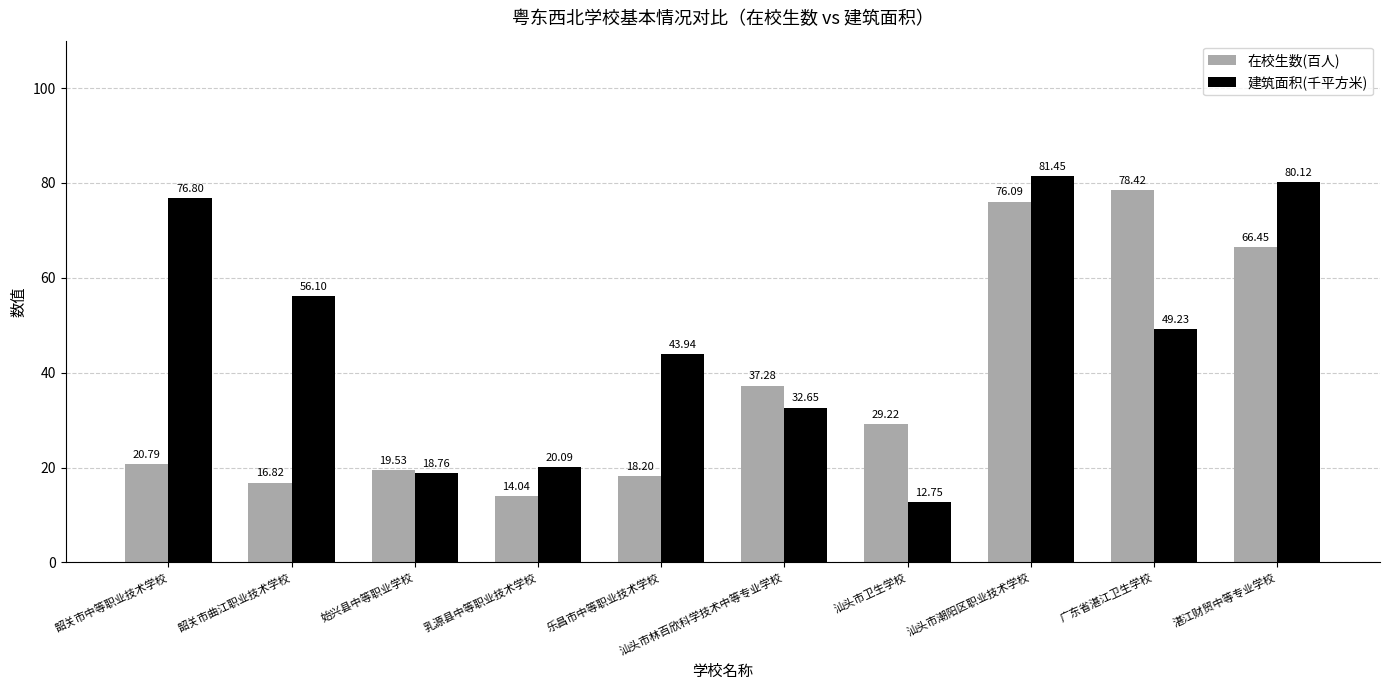

Which series has the largest total across all categories?

建筑面积(千平方米)